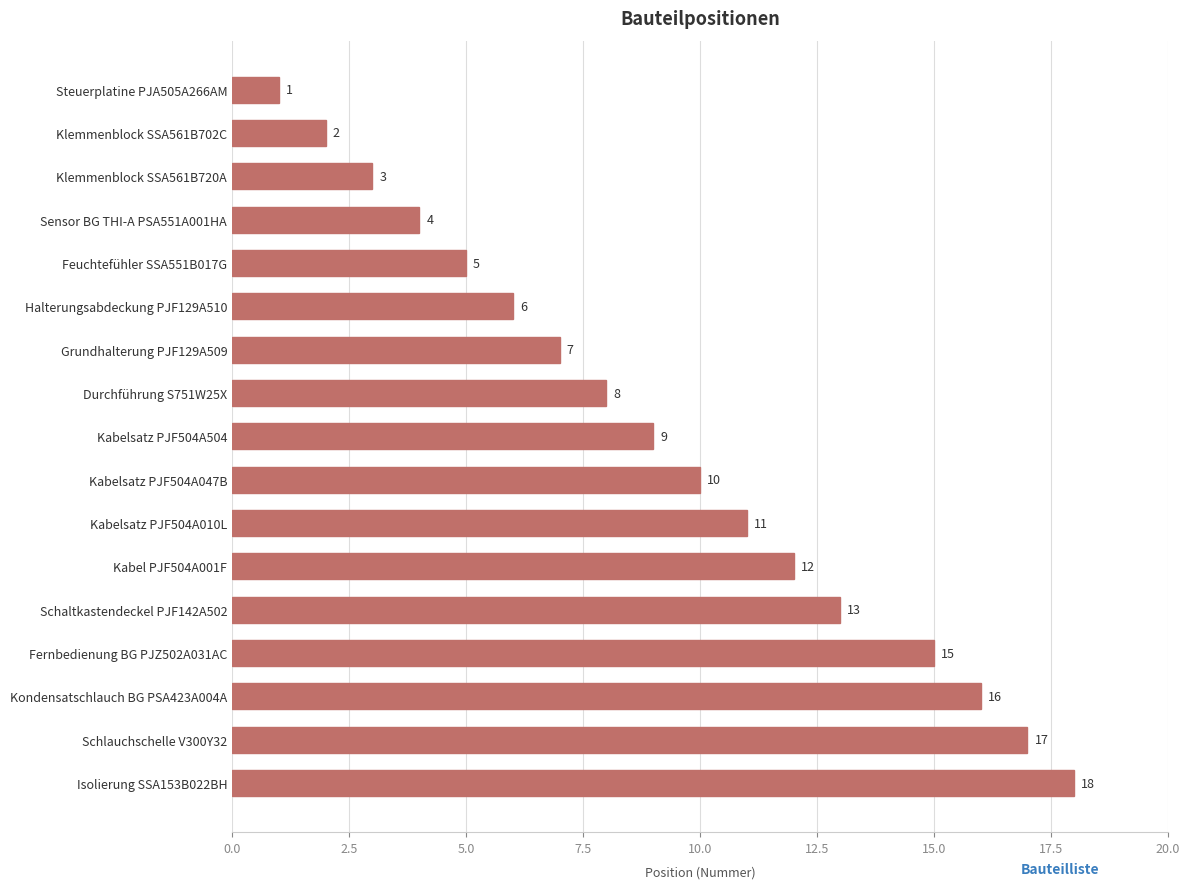

What is the minimum value shown in the chart?

1